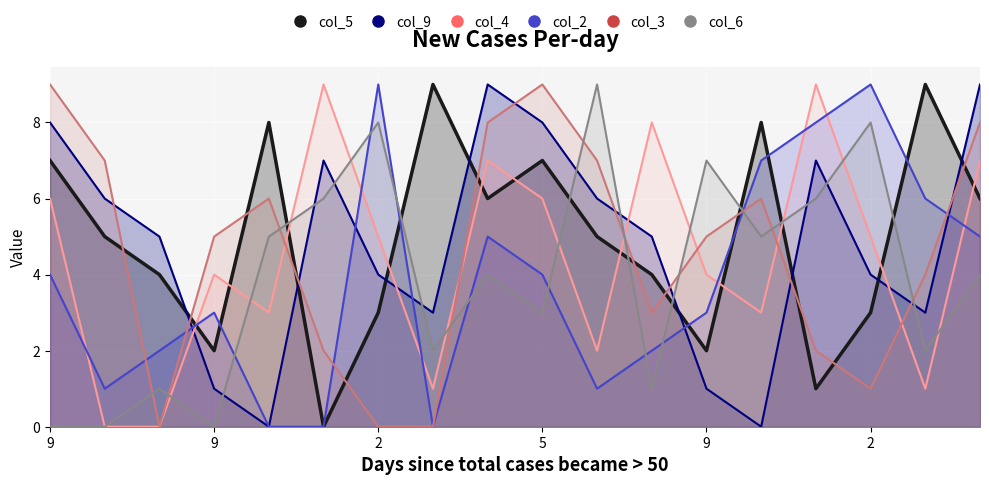

How many times do col_5 and col_4 cross each other?

11